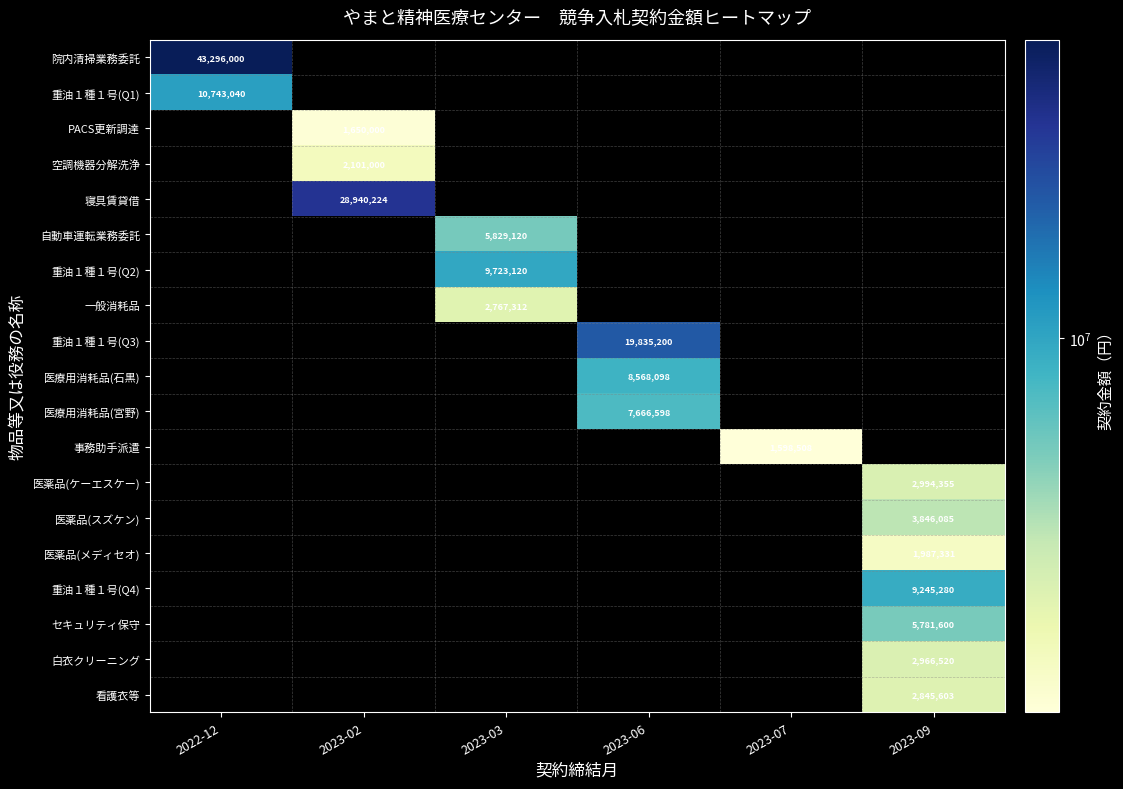

True or false: 重油１種１号(Q4) has a value of 15778874 at 2023-09.

False